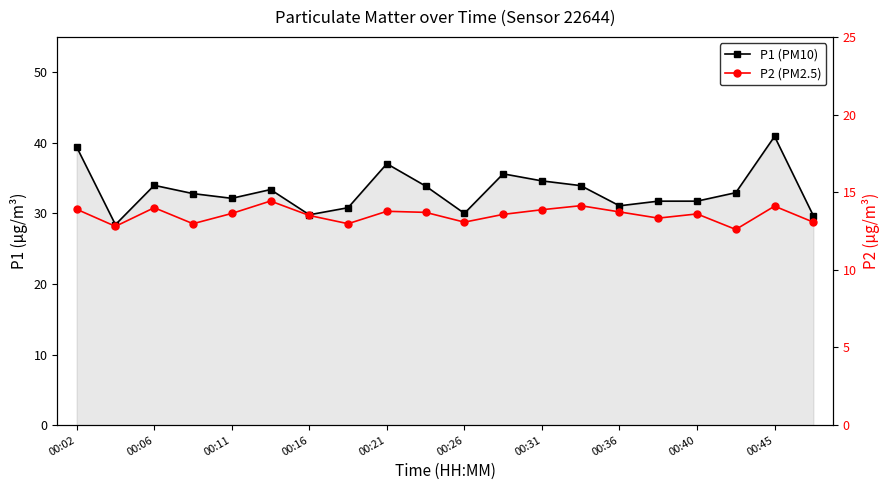

True or false: P1 (PM10) and P2 (PM2.5) intersect in this chart.

False